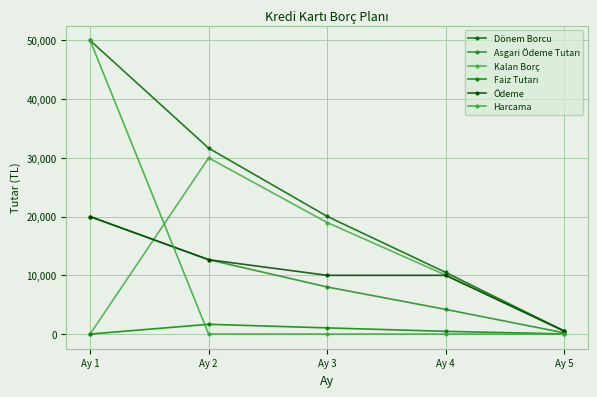

Is it true that Asgari Ödeme Tutarı equals 8017.6 at Ay 3?

True